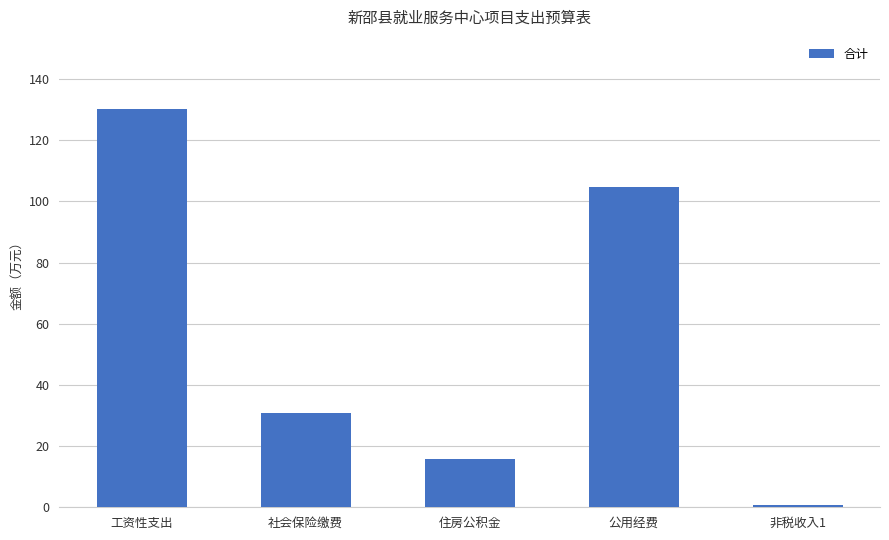

Are the bars grouped side by side (vs. stacked)?

No